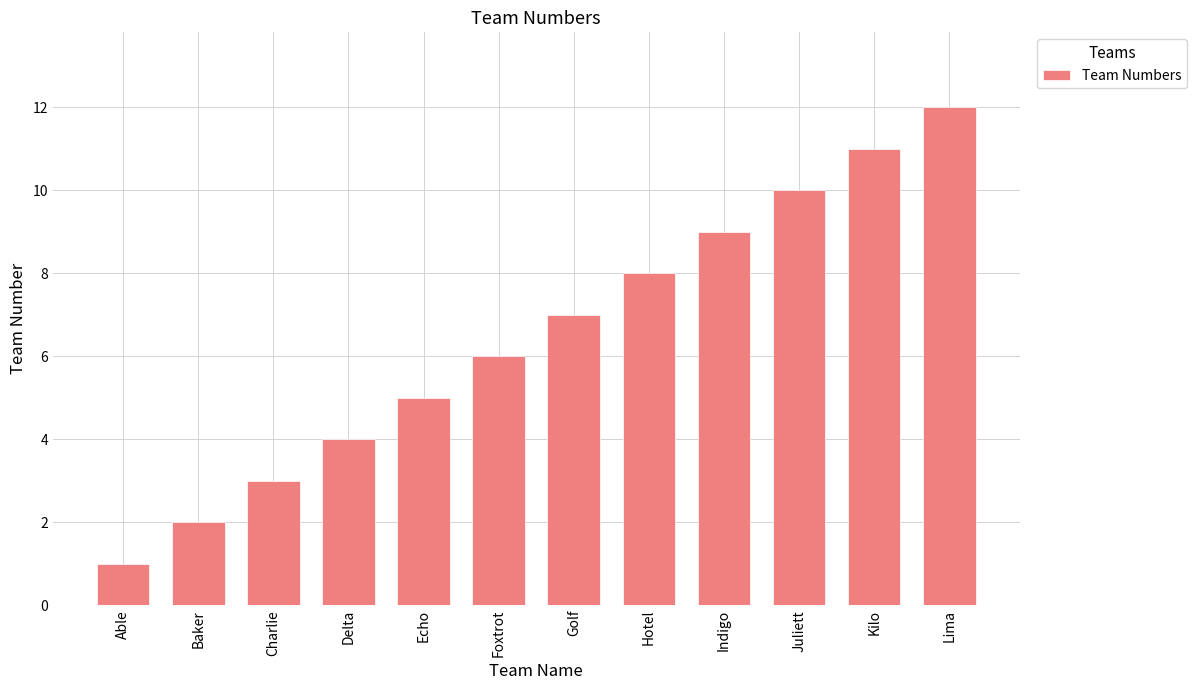

True or false: the data shows 11 at Kilo.

True